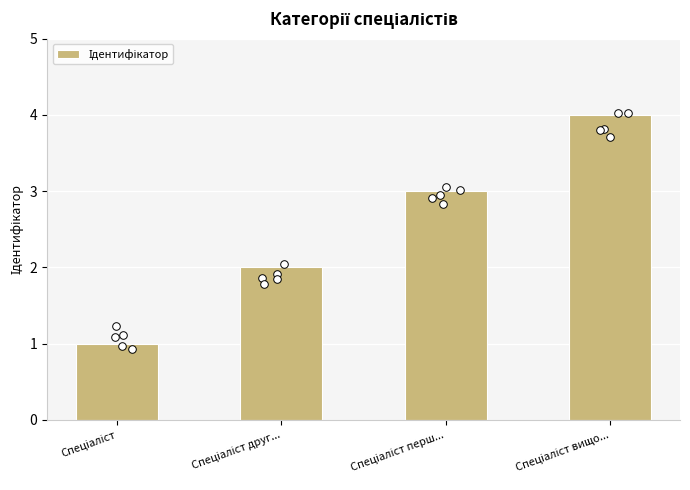

What is the change in value from Спеціаліст друг... to Спеціаліст вищо...?

+2